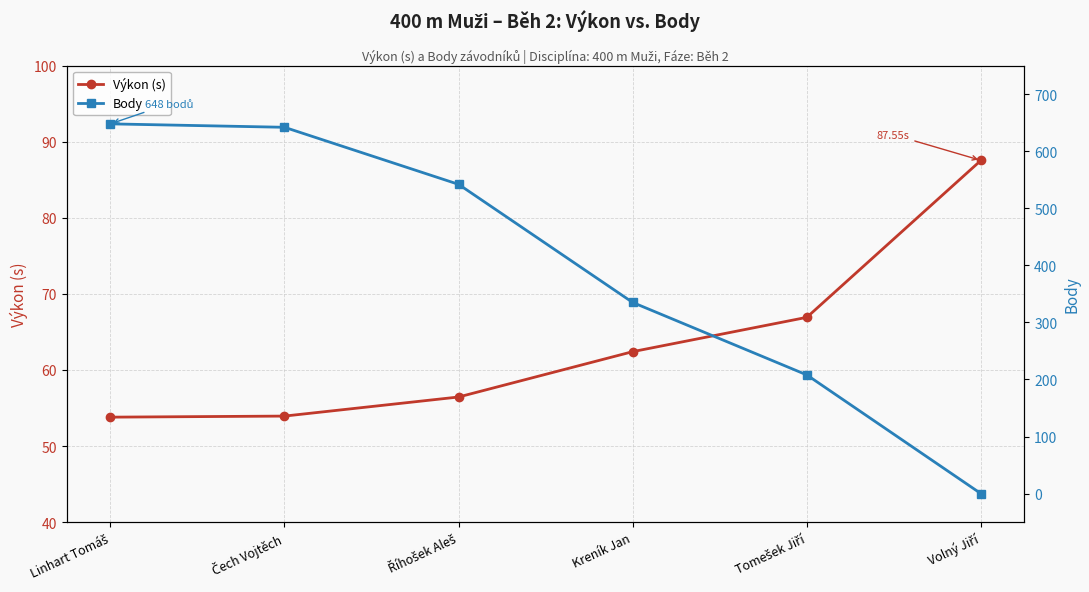

Reading left to right, list all the values displayed in this chart.

Výkon (s): Linhart Tomáš=53.8	Čech Vojtěch=53.9	Říhošek Aleš=56.5	Kreník Jan=62.4	Tomešek Jiří=66.9	Volný Jiří=87.5
Body: Linhart Tomáš=648.0	Čech Vojtěch=642.0	Říhošek Aleš=542.0	Kreník Jan=335.0	Tomešek Jiří=208.0	Volný Jiří=0.0